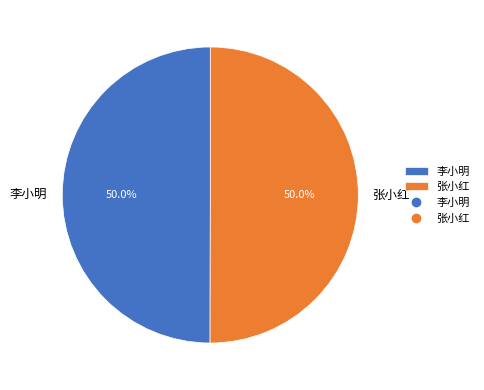

How many segments does this pie chart have?

2